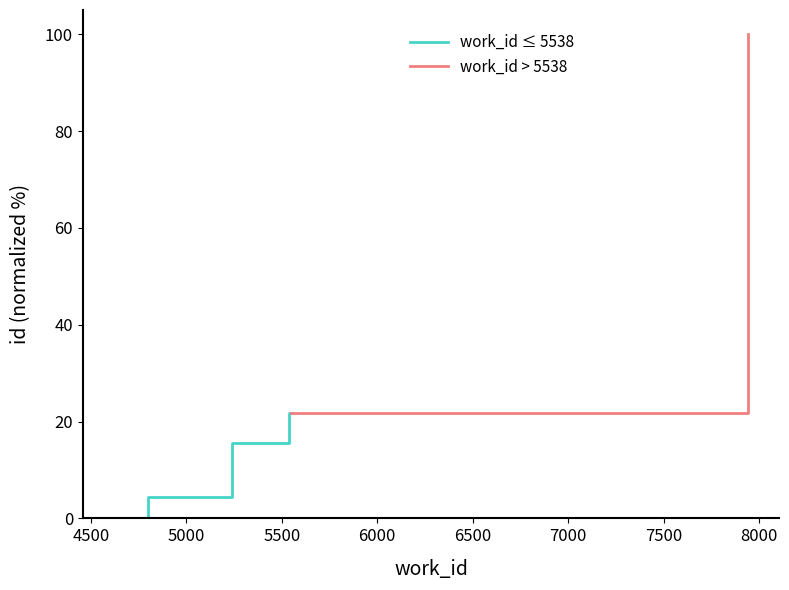

Reading left to right, what are all the values shown in this chart?

work_id ≤ 5538: 0.0	4.5	15.7	21.7	21.9
work_id > 5538: 21.9	21.9	100.0	100.0	100.0